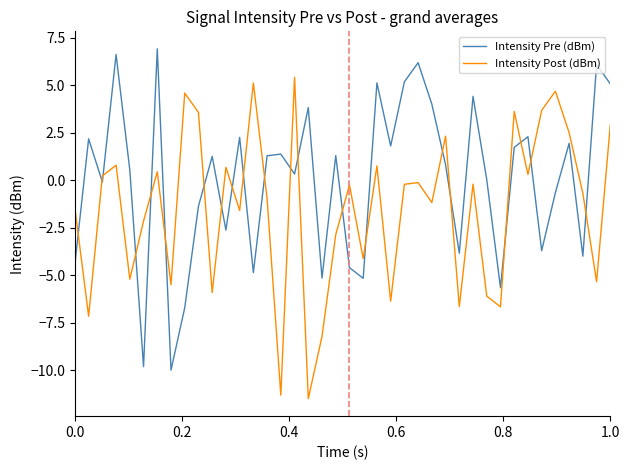

True or false: Intensity Pre (dBm) and Intensity Post (dBm) cross at least once.

True